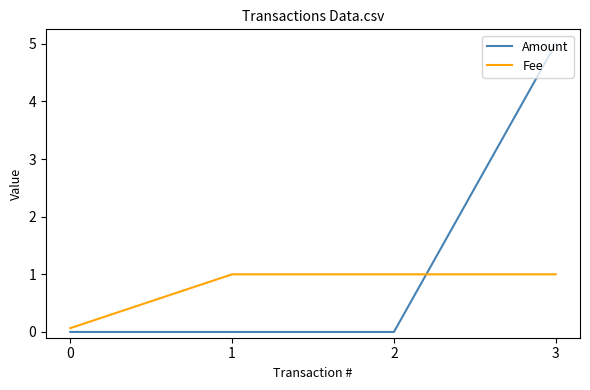

Between which two adjacent categories do Fee and Amount first intersect?

2 and 3